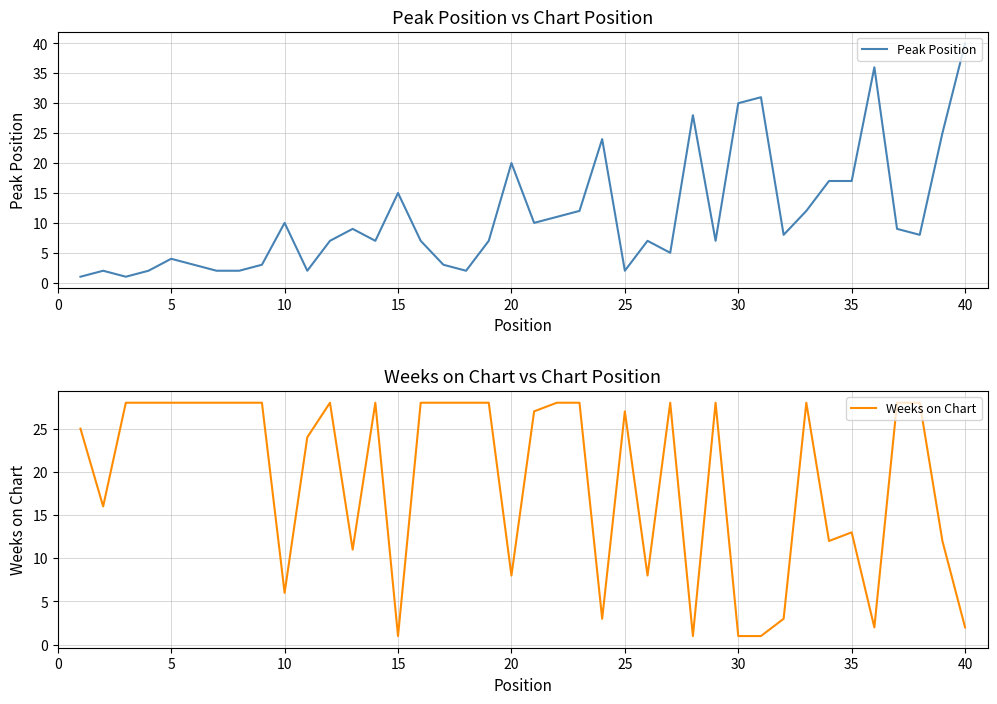

What is the difference between the maximum and minimum values in the Peak Position series?

39